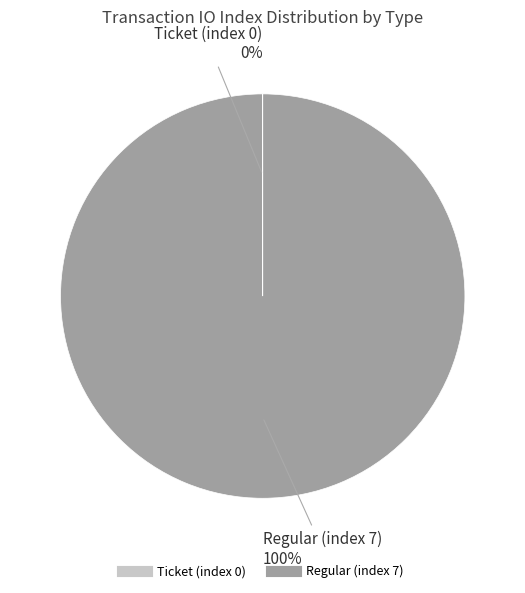

Is it true that Regular (index 7) is 100% of the pie?

True